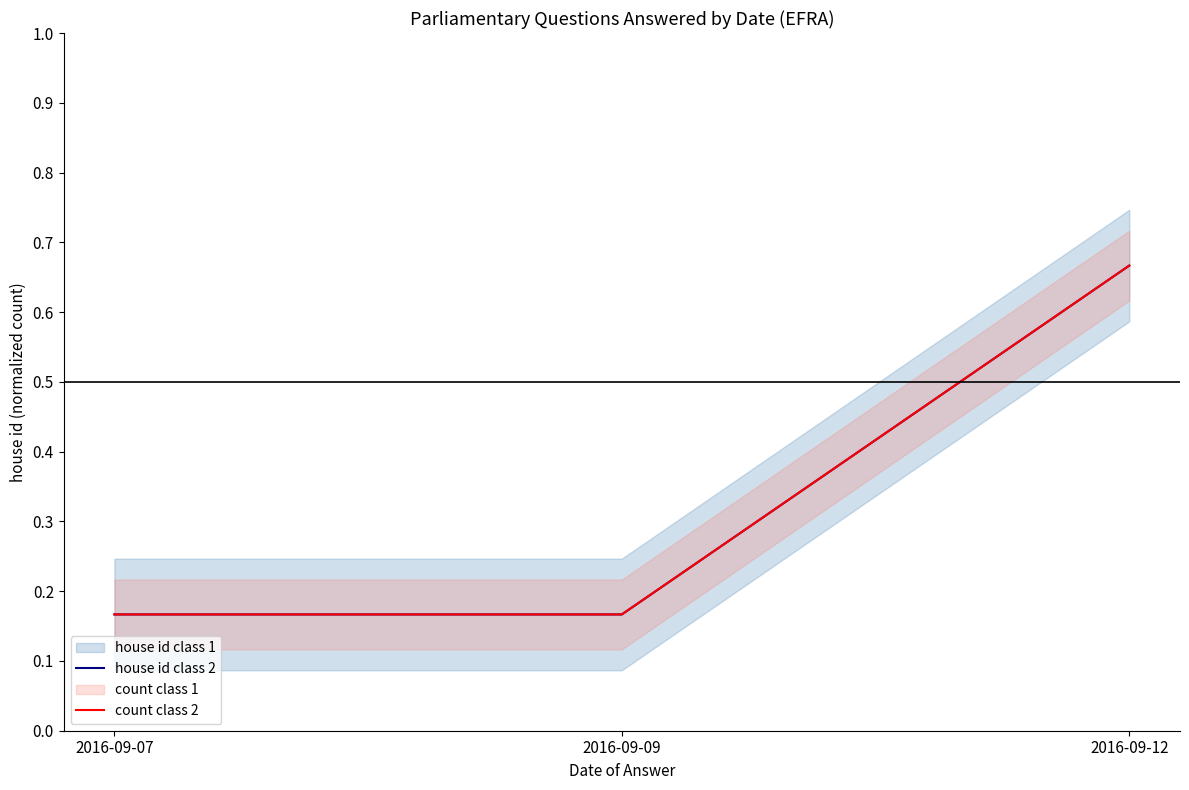

What is the difference between the house id class 2 values at 2016-09-12 and 2016-09-07?

0.5